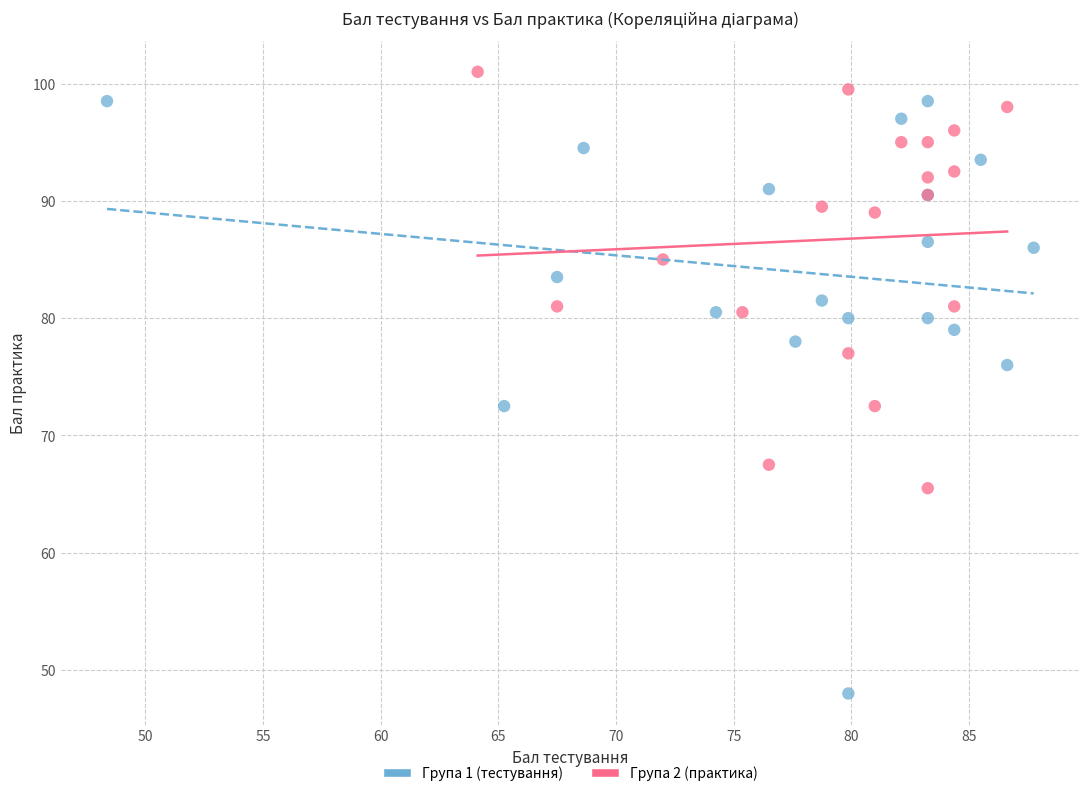

Which series reaches the minimum Y coordinate?

Група 1 (тестування)